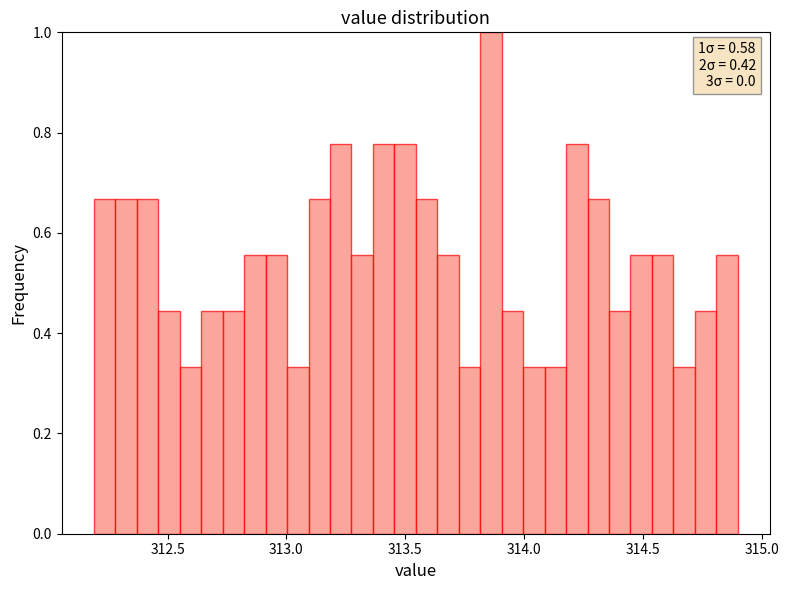

Read against the x-axis, roughly where is the centre of the tallest bar?

313.85